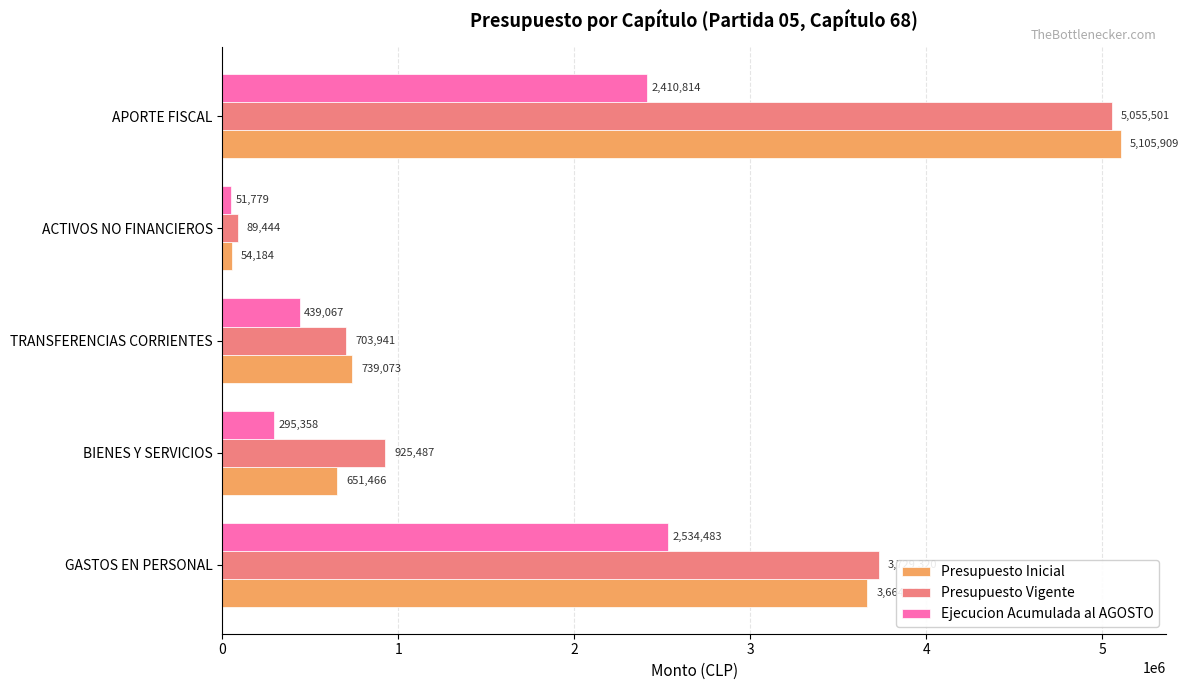

The Ejecucion Acumulada al AGOSTO series shows 2410814 at APORTE FISCAL. True or false?

True